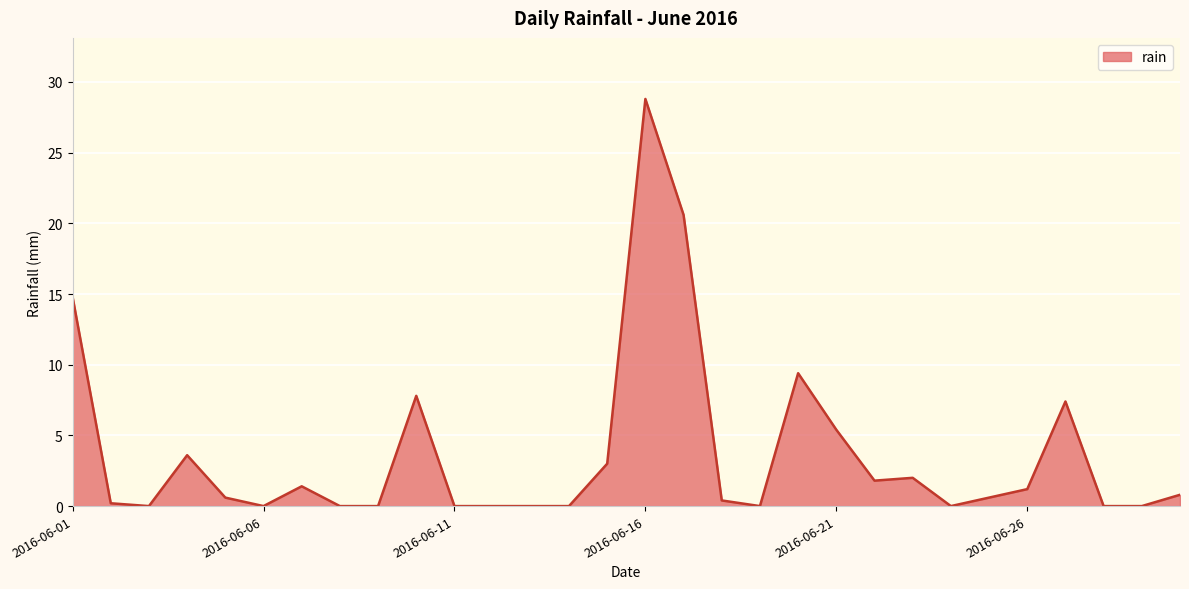

What is the difference between the maximum and minimum values?

28.8